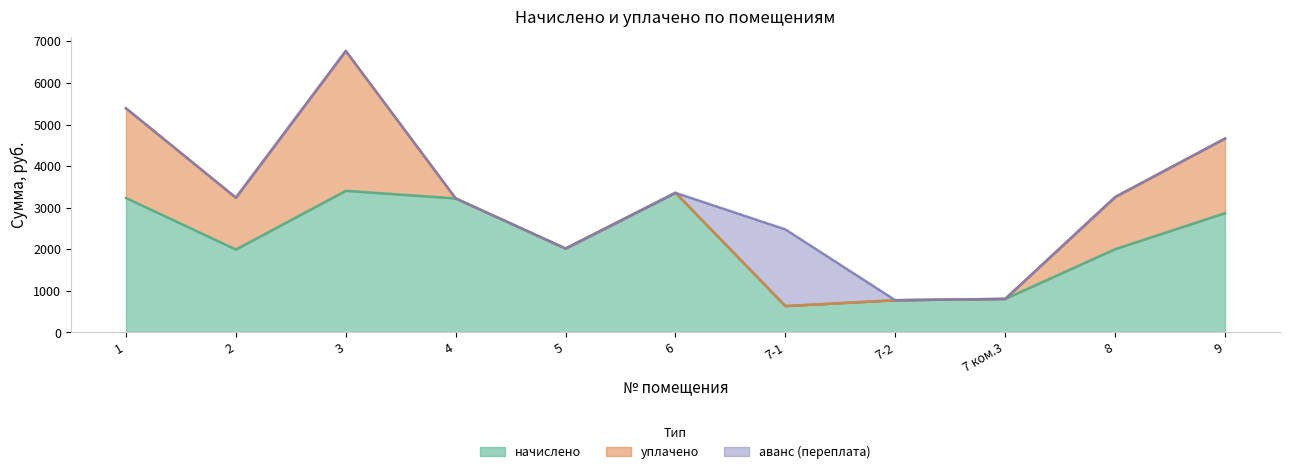

What position from the left is 9?

11